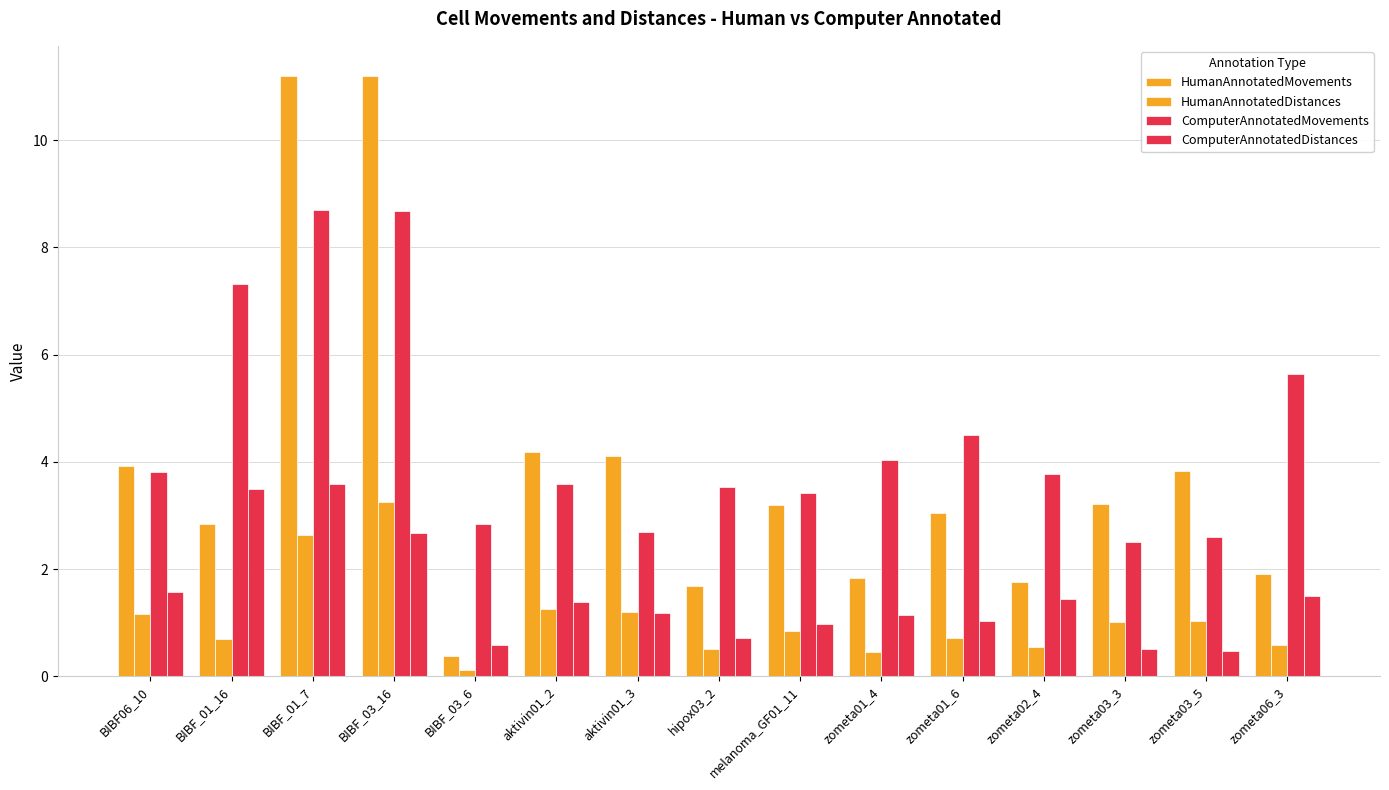

Which series has the largest total across all categories?

ComputerAnnotatedMovements